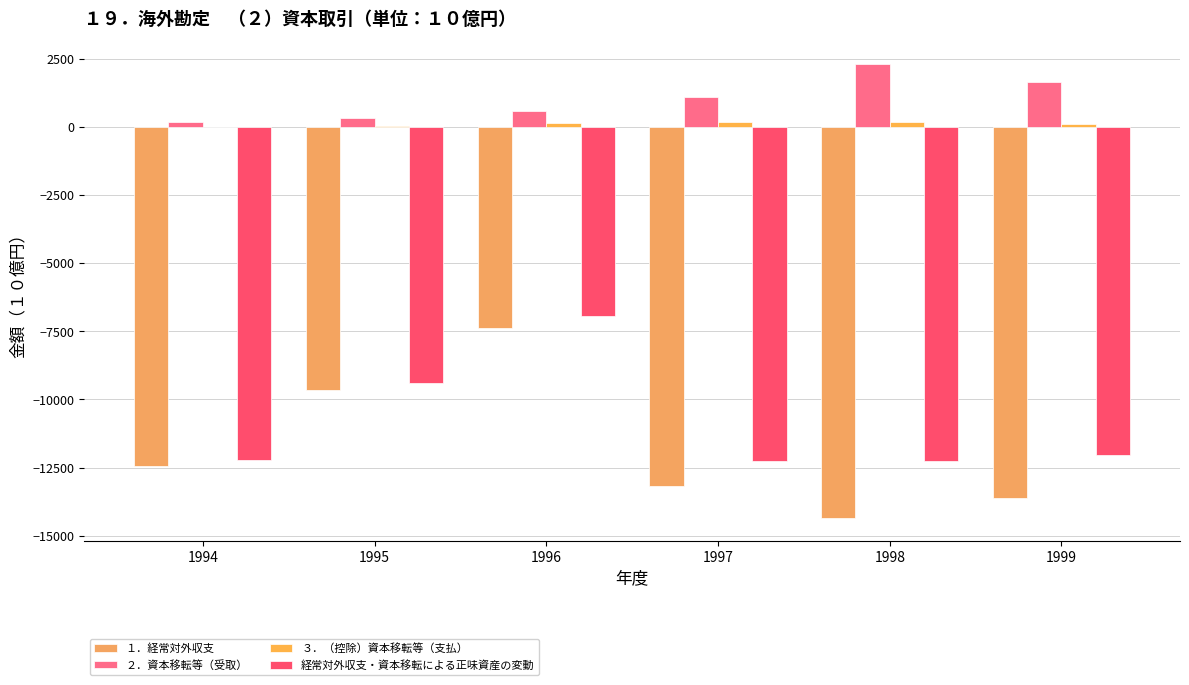

Does the chart contain stacked bars?

No